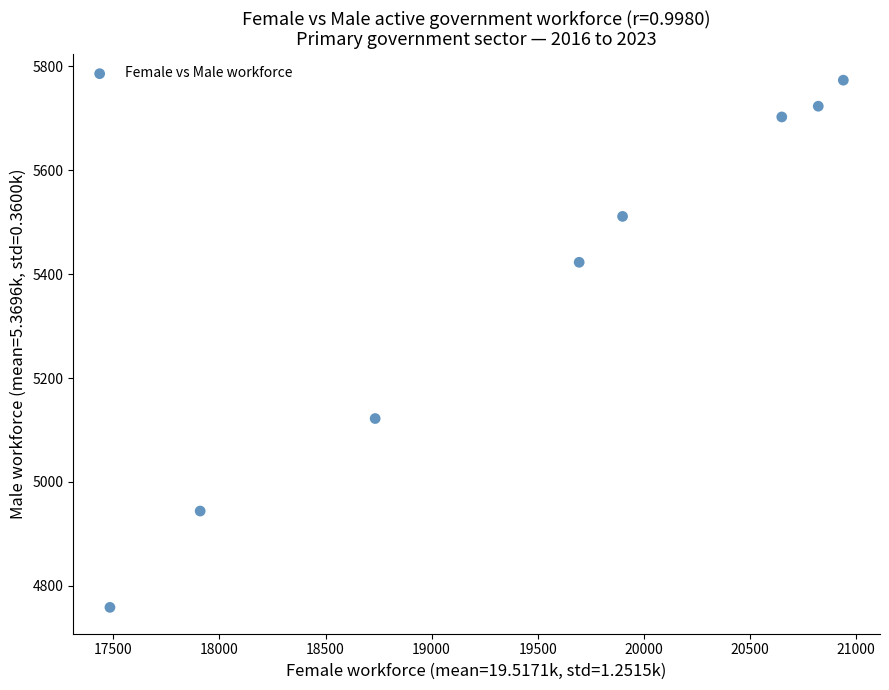

What is the average Y value?

5369.6